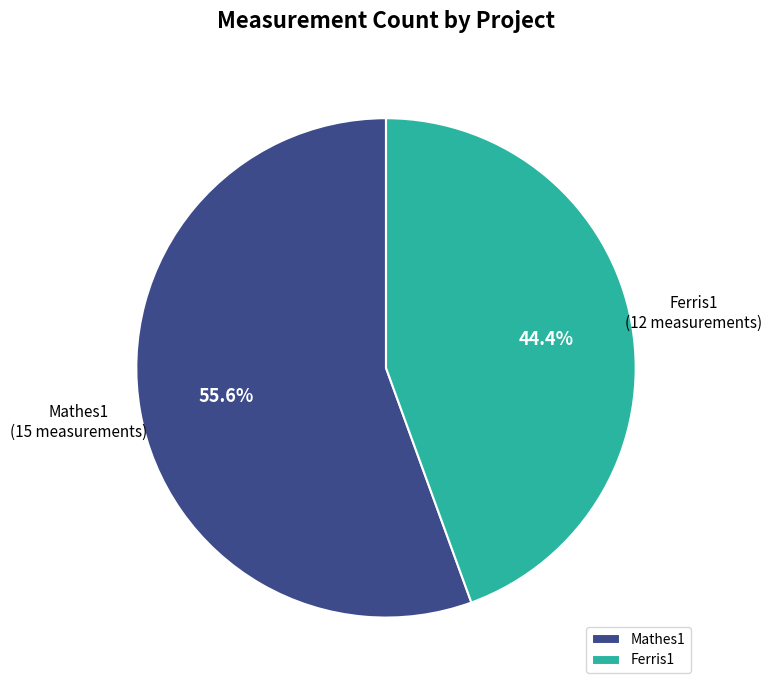

How much of the chart is everything except Ferris1?

55.6%